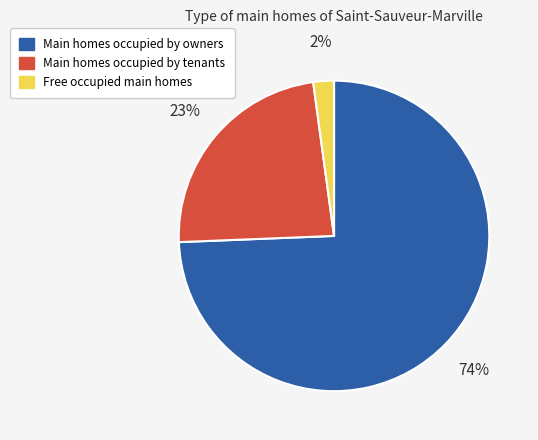

How many segments does this pie chart have?

3